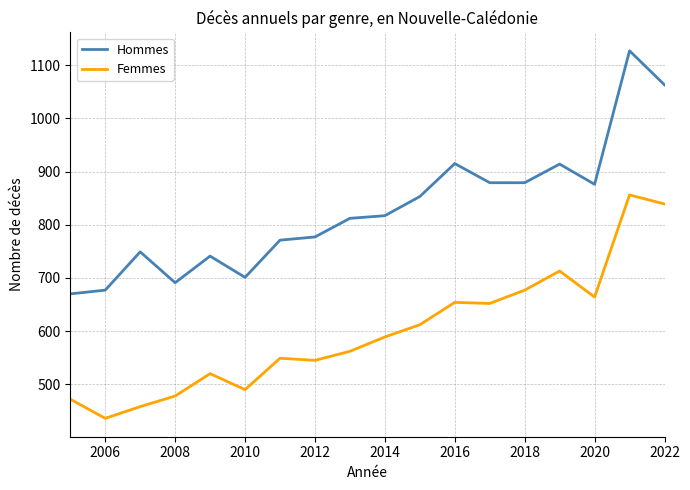

What is the minimum value shown in the chart?

436